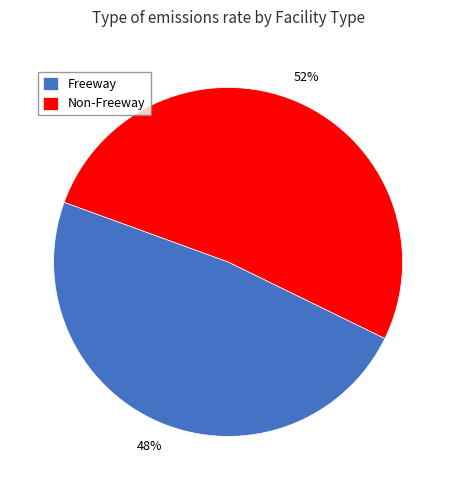

Rank the categories by value from highest to lowest.

Non-Freeway, Freeway